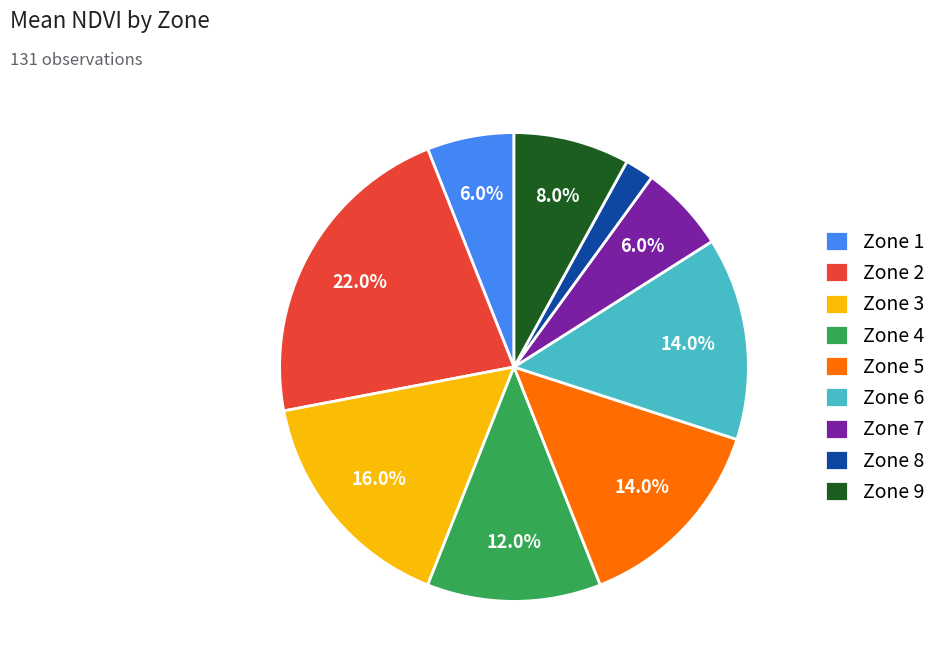

The Zone 3 slice represents 16% of the pie. True or false?

True